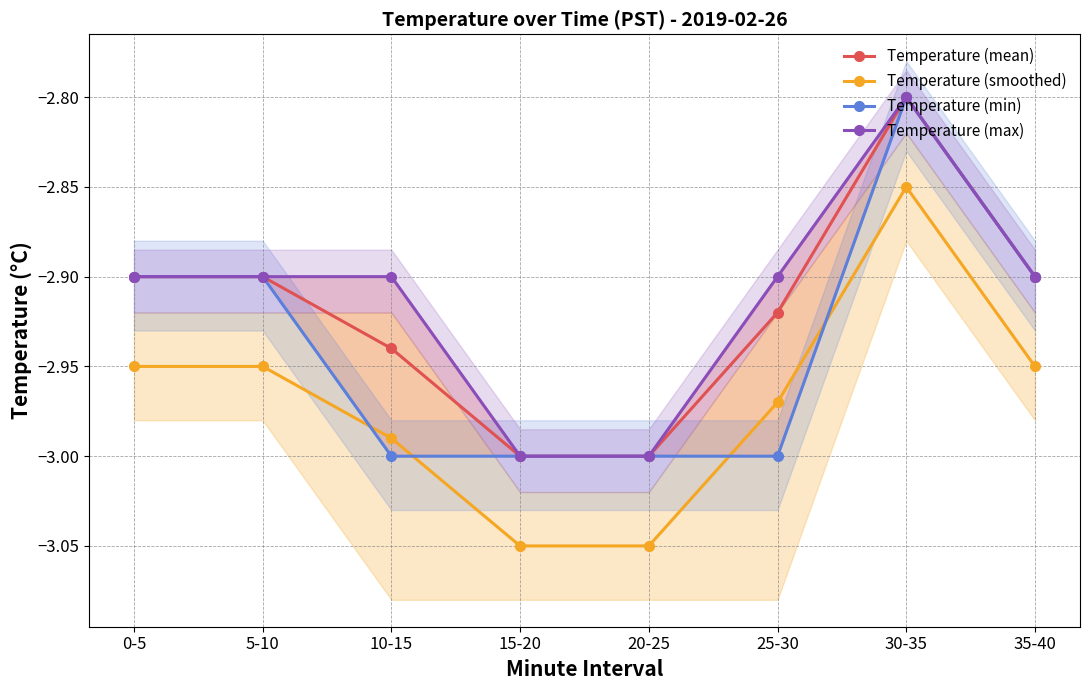

What position from the right is 10-15?

6